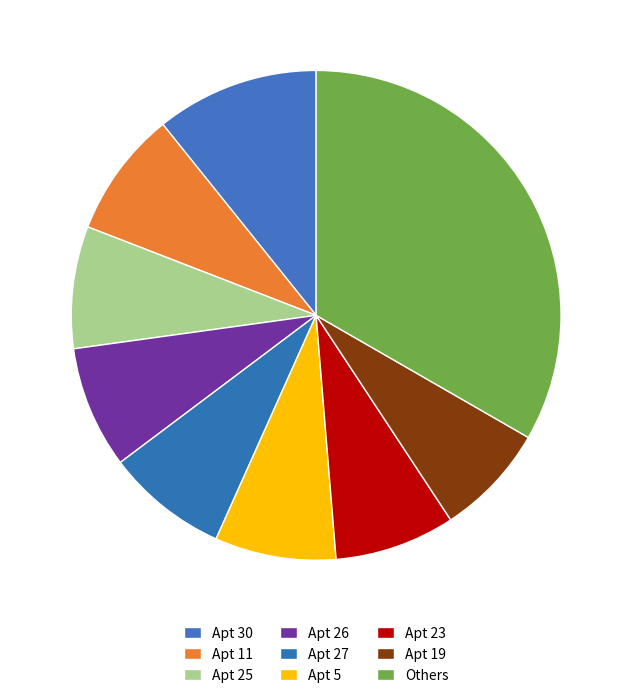

How many slices are in this pie chart?

9